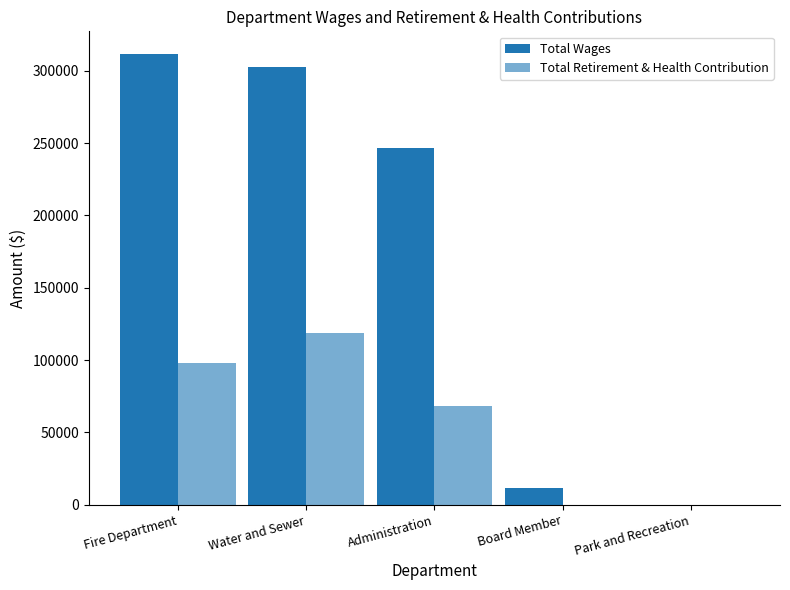

Does the chart contain stacked bars?

No